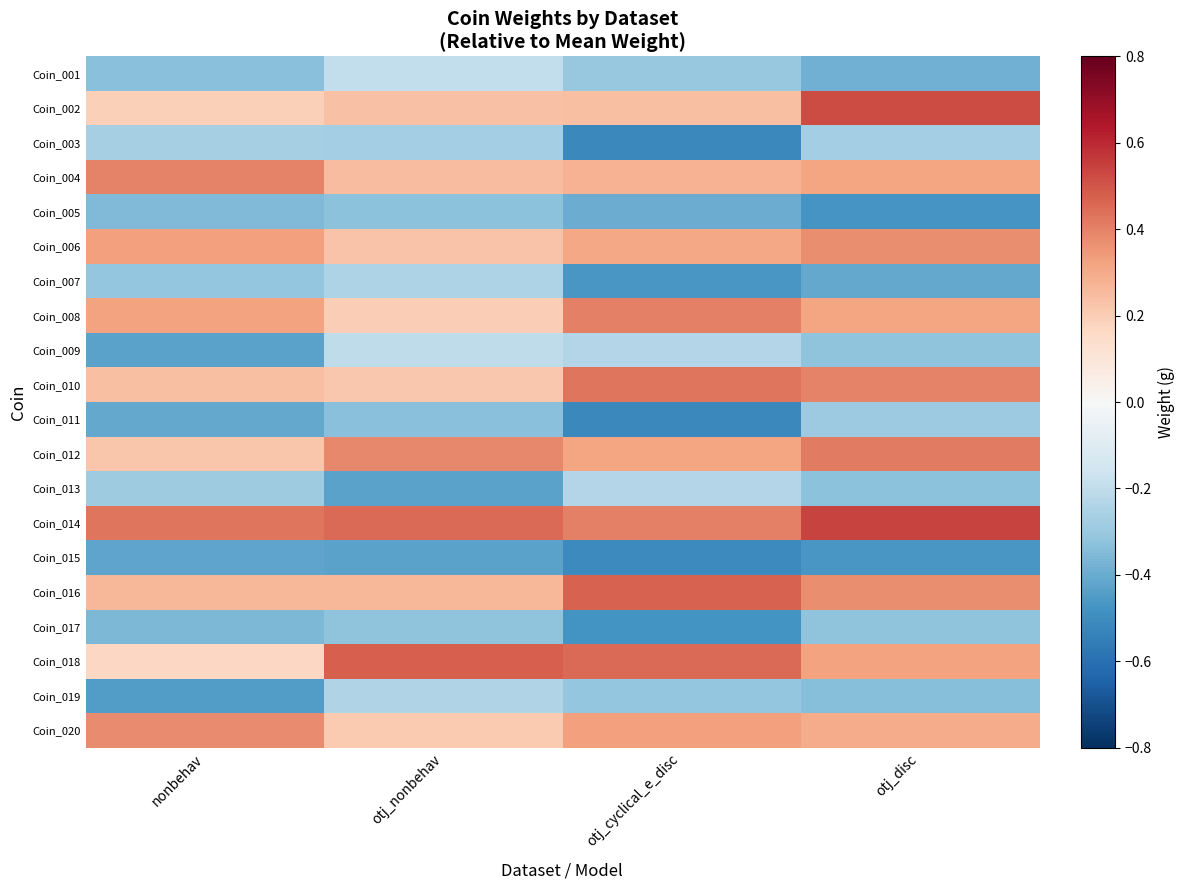

Which series has the widest spread of values?

Coin_002